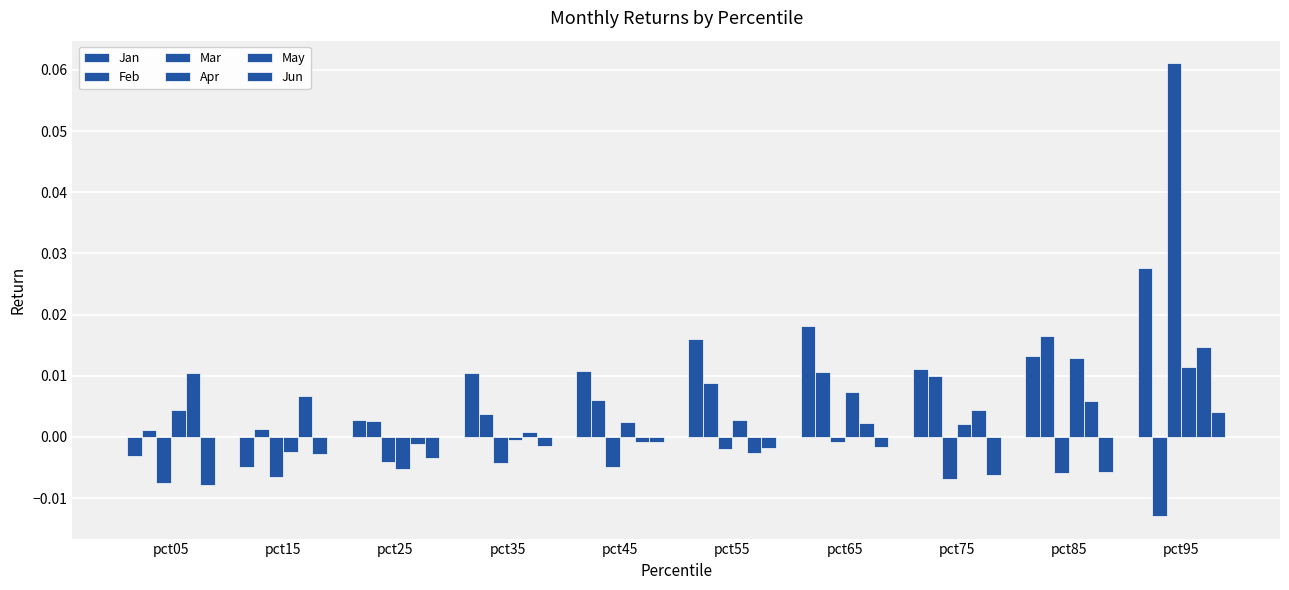

How many positive values does the Mar series have?

1